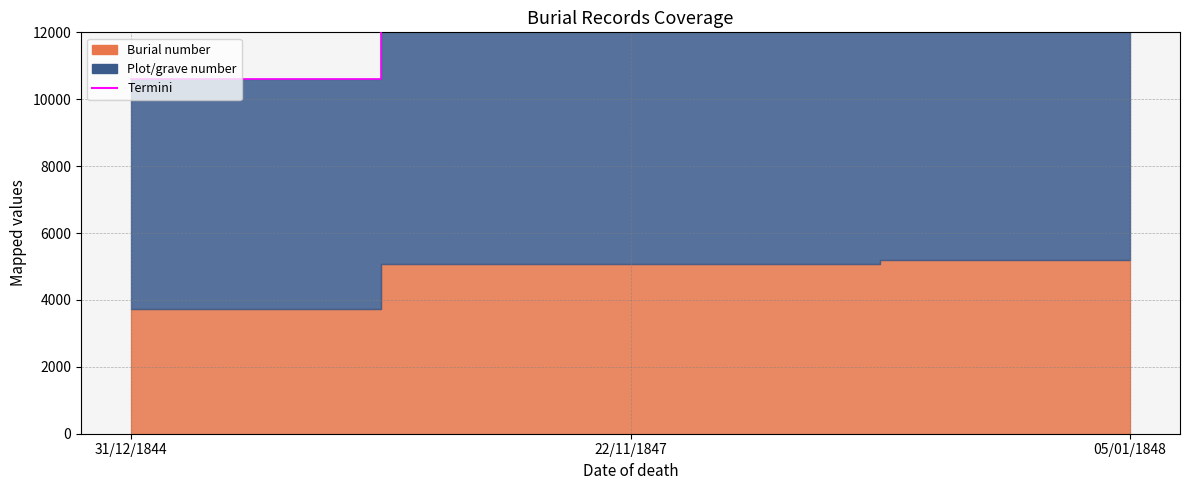

Does the chart have visible grid lines?

Yes